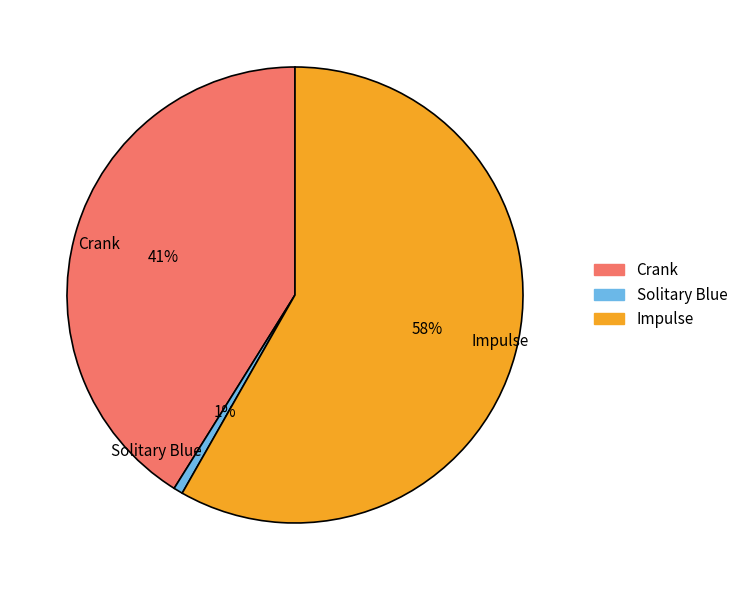

Which slice represents more than half of the pie?

Impulse